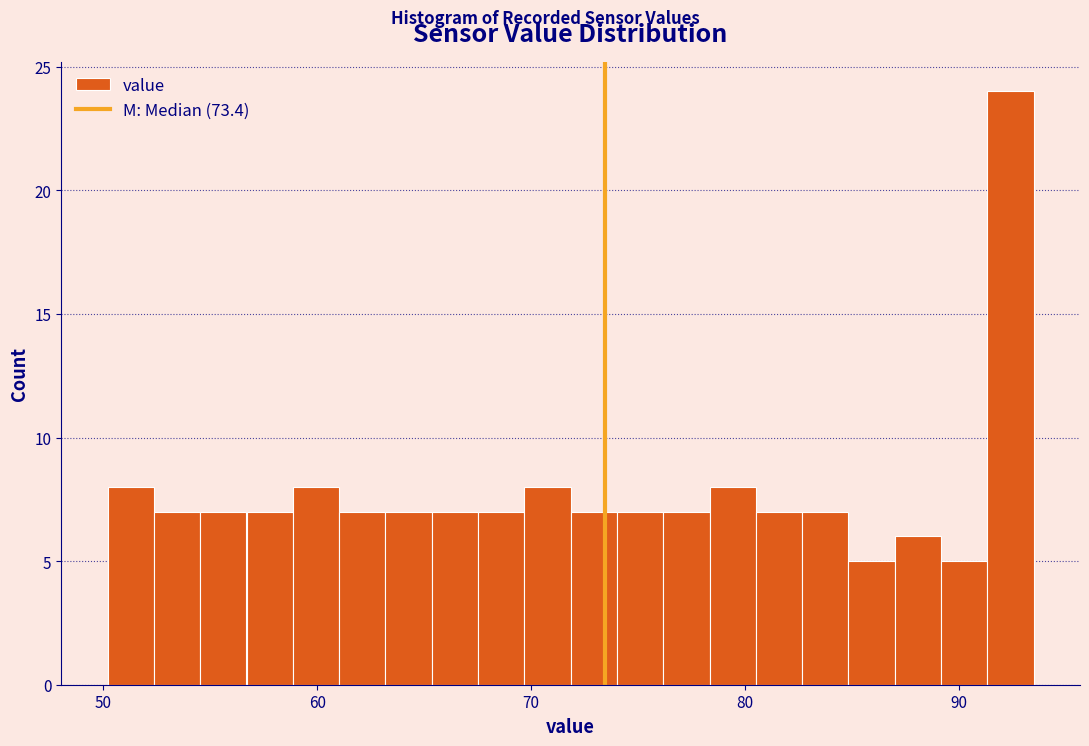

Around what value on the x-axis is the tallest bar? Give the approximate position of its centre, as read against the axis.

92